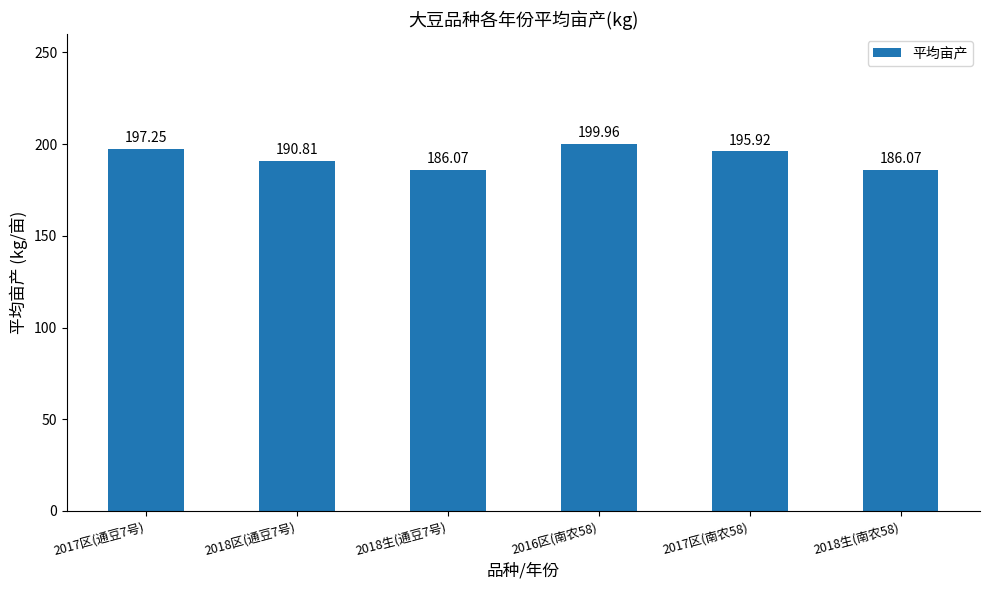

The chart shows a value of 190.8 at 2018区(通豆7号). True or false?

True